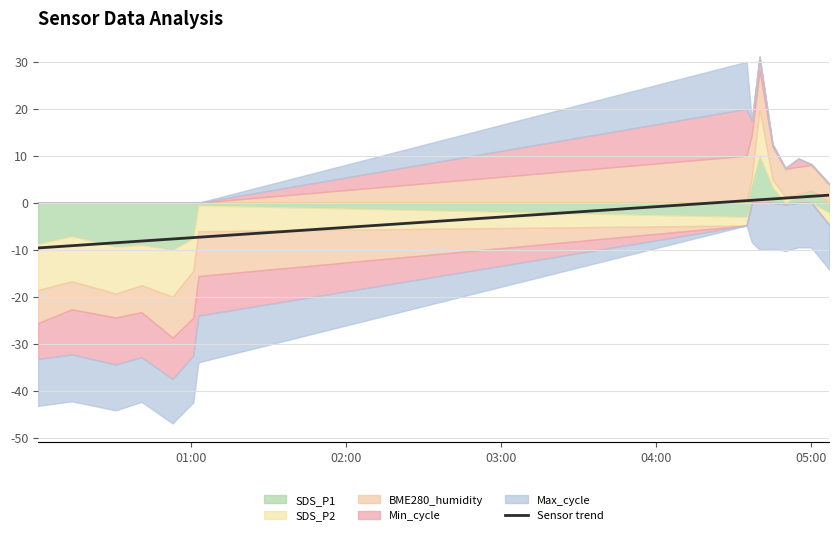

True or false: the data shows -4.6 at 6.

False